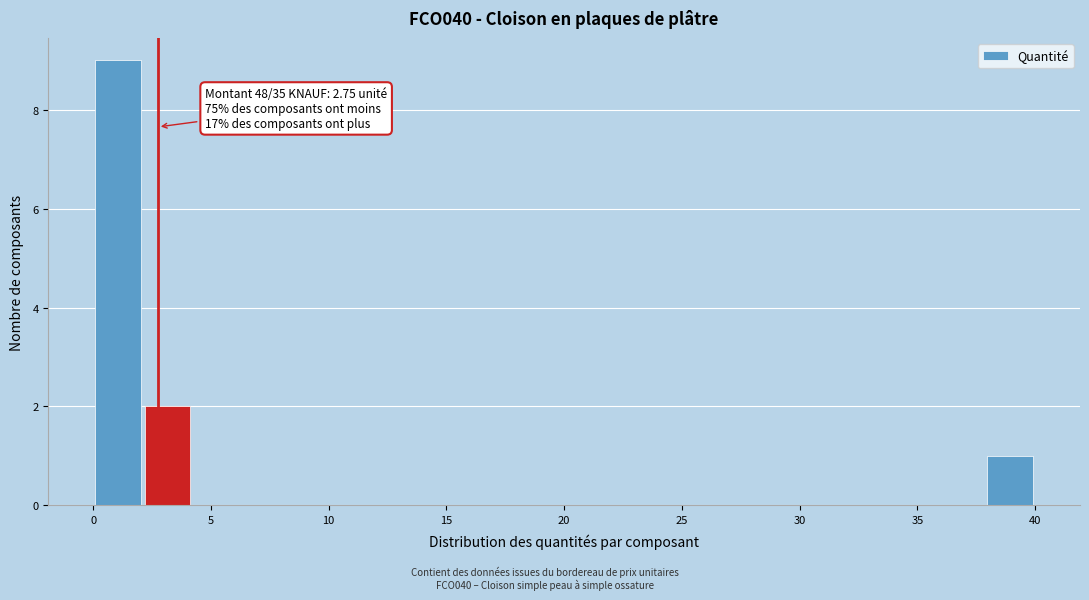

Over which range of the x-axis is the bar tallest?

0.0 to 2.0